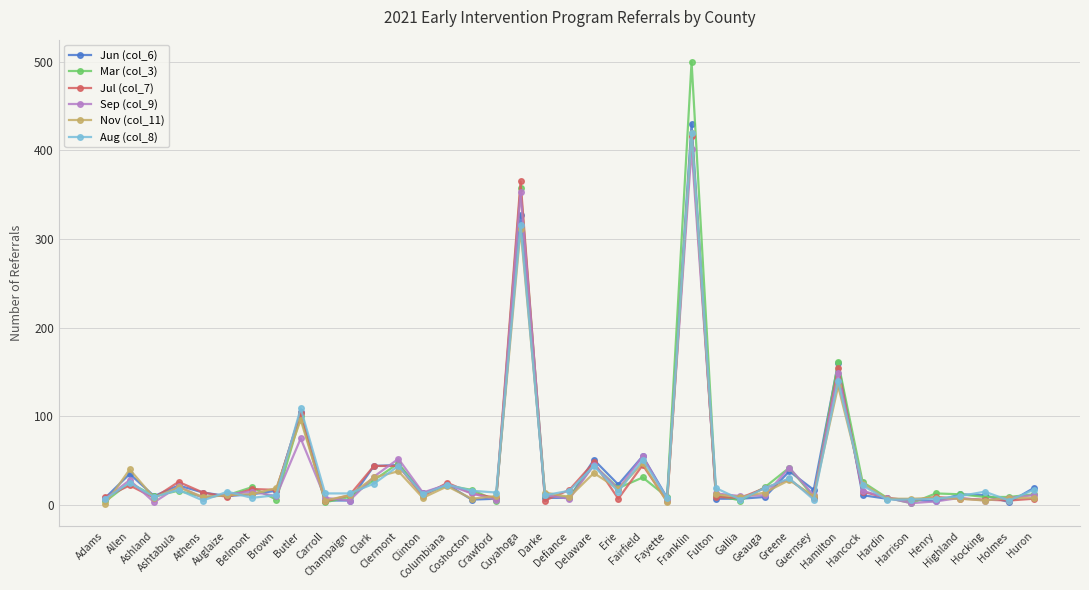

What is the difference between the Aug (col_8) values at Greene and Franklin?

390